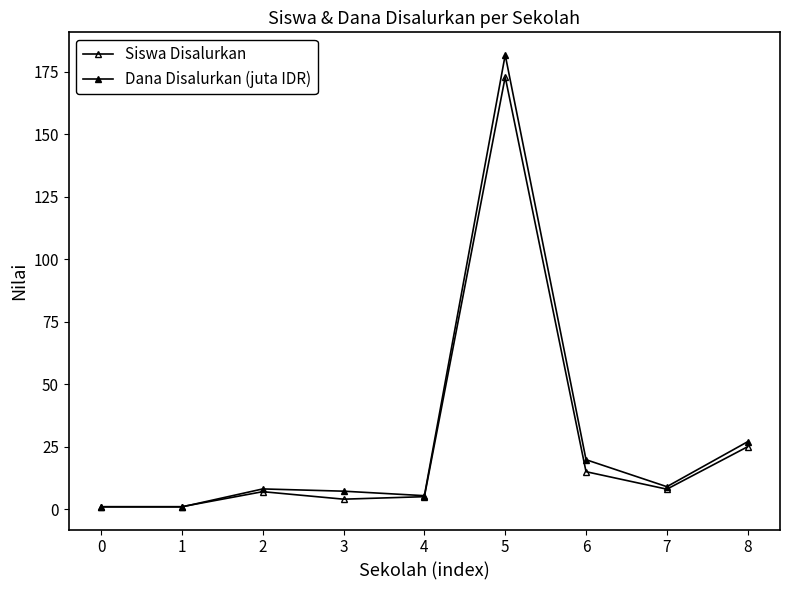

At which label is Siswa Disalurkan closest to 87?

8